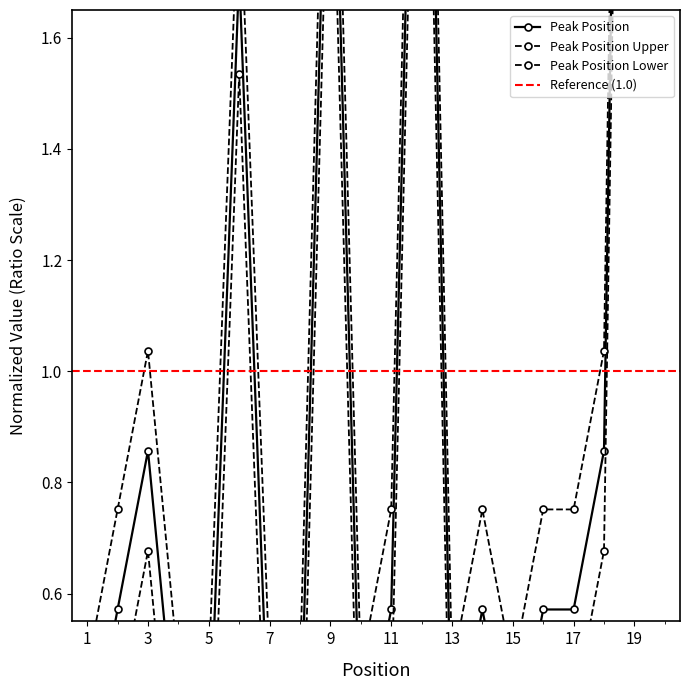

How many points are higher than both their immediate neighbors (excluding endpoints)?

6